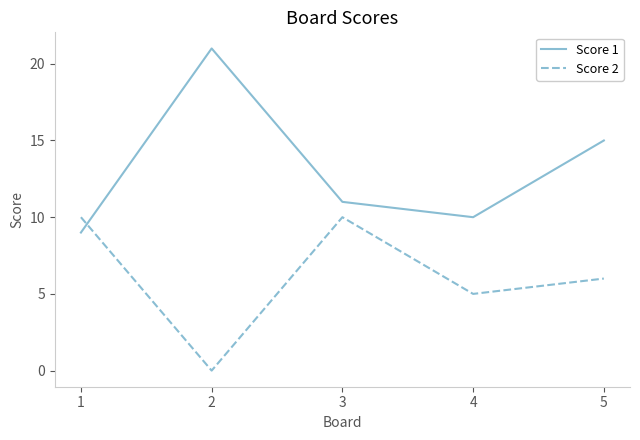

How many lines are shown in the chart?

2